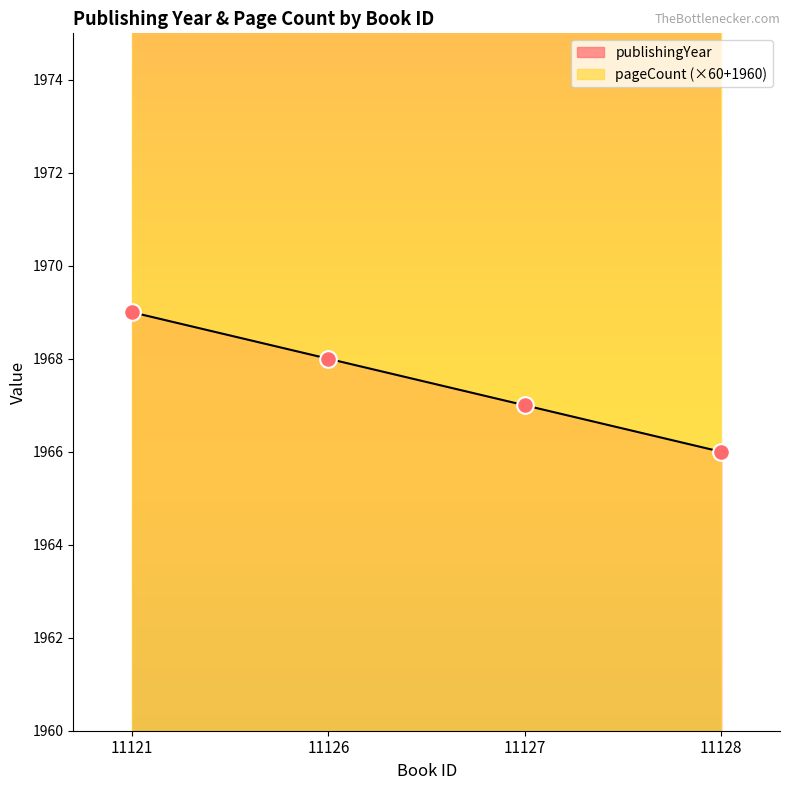

What is the difference between the values at 11128 and 11121?

3